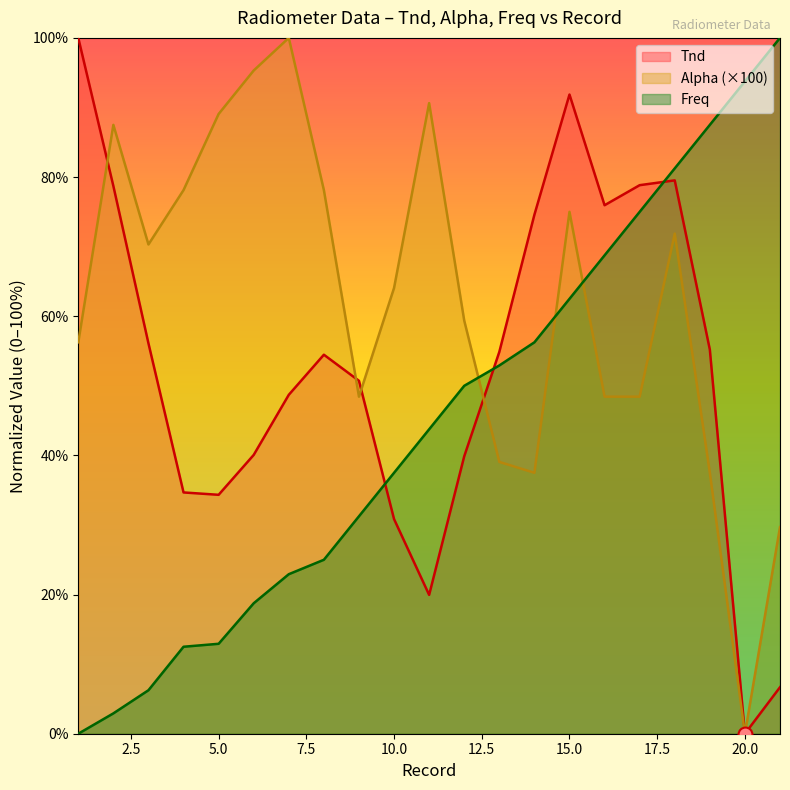

The Alpha series shows 33.6 at 16. True or false?

False